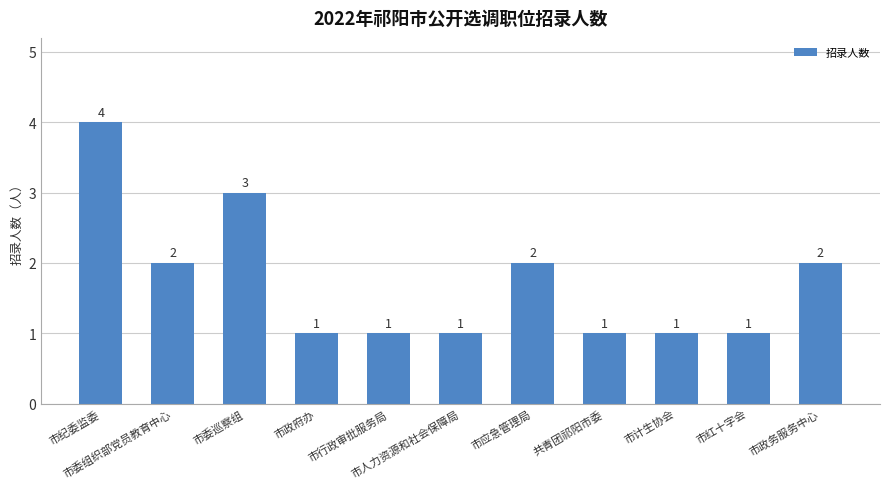

How many values are between 1 and 2?

9